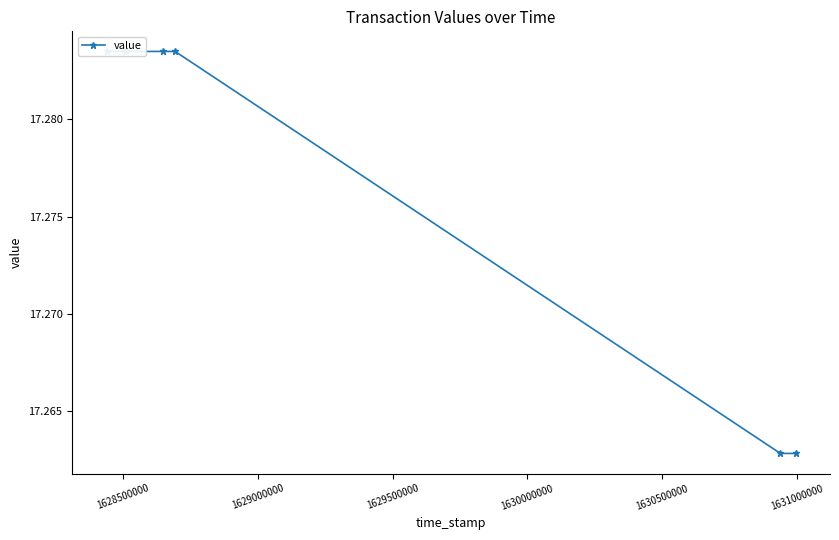

Count the number of data series in this chart.

1